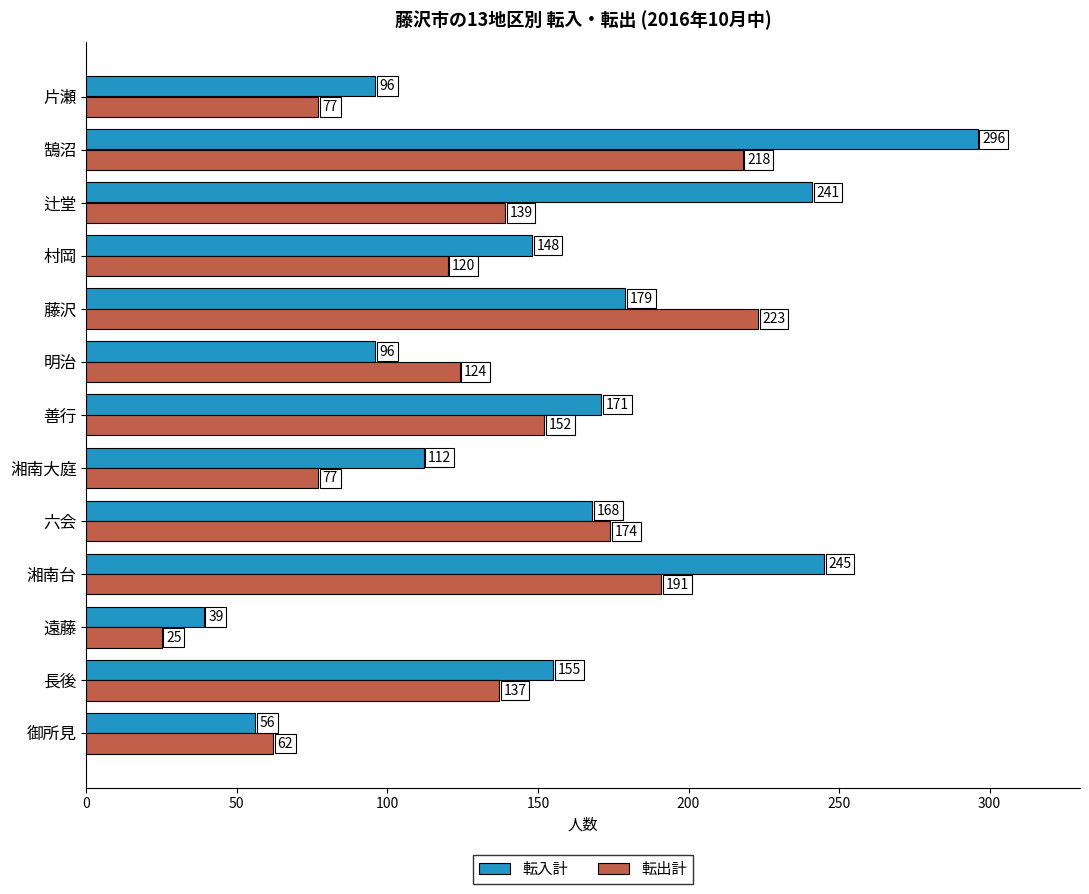

At which category does the chart reach its minimum across all series?

遠藤